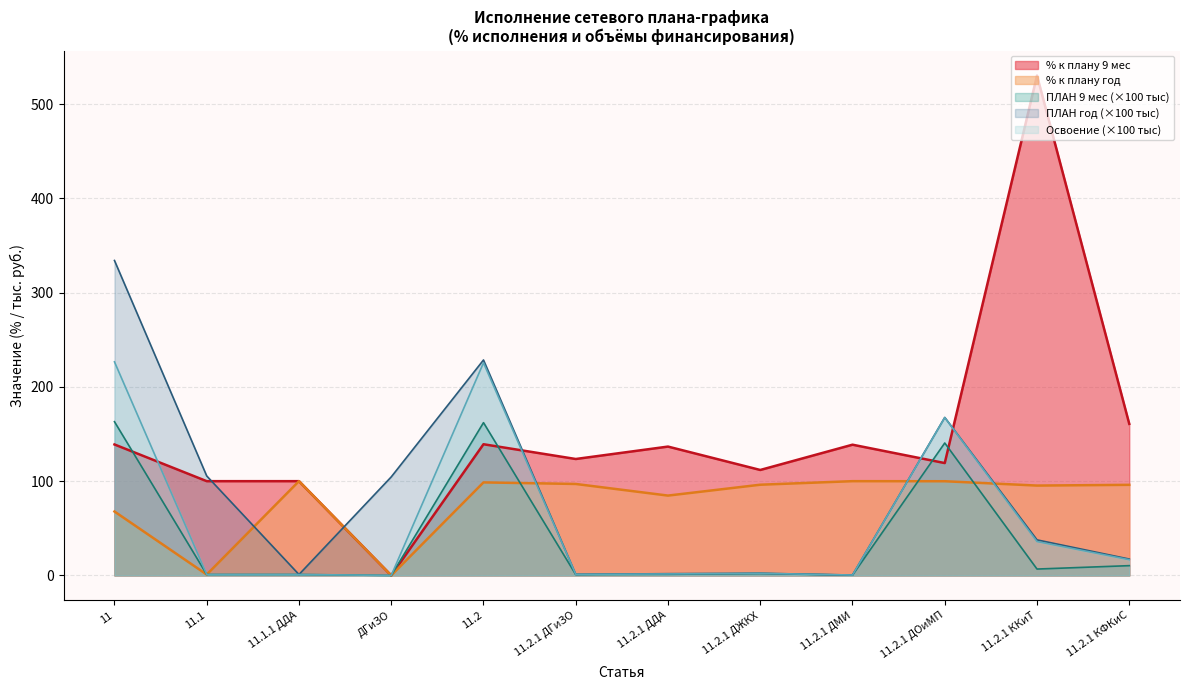

Which label corresponds to the largest value in the chart?

11.2.1 ККиТ